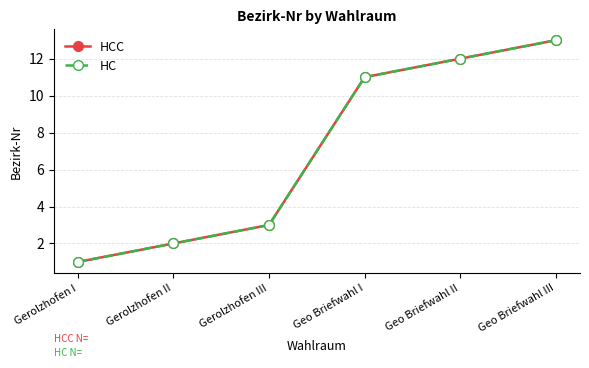

Which series changed the most between Gerolzhofen I and Geo Briefwahl II?

HCC